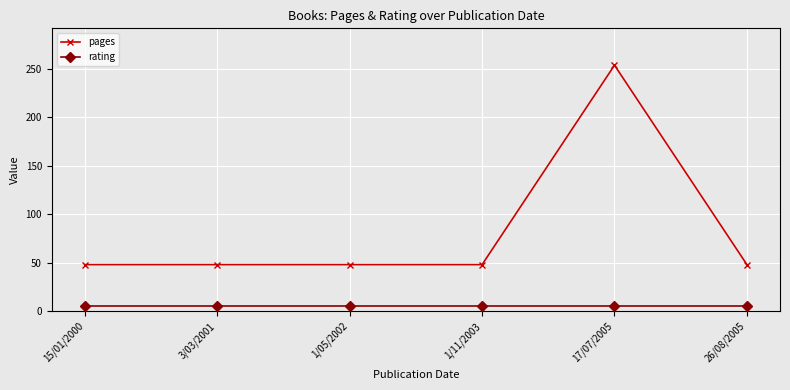

What is the difference between the highest and lowest values at 1/11/2003?

43